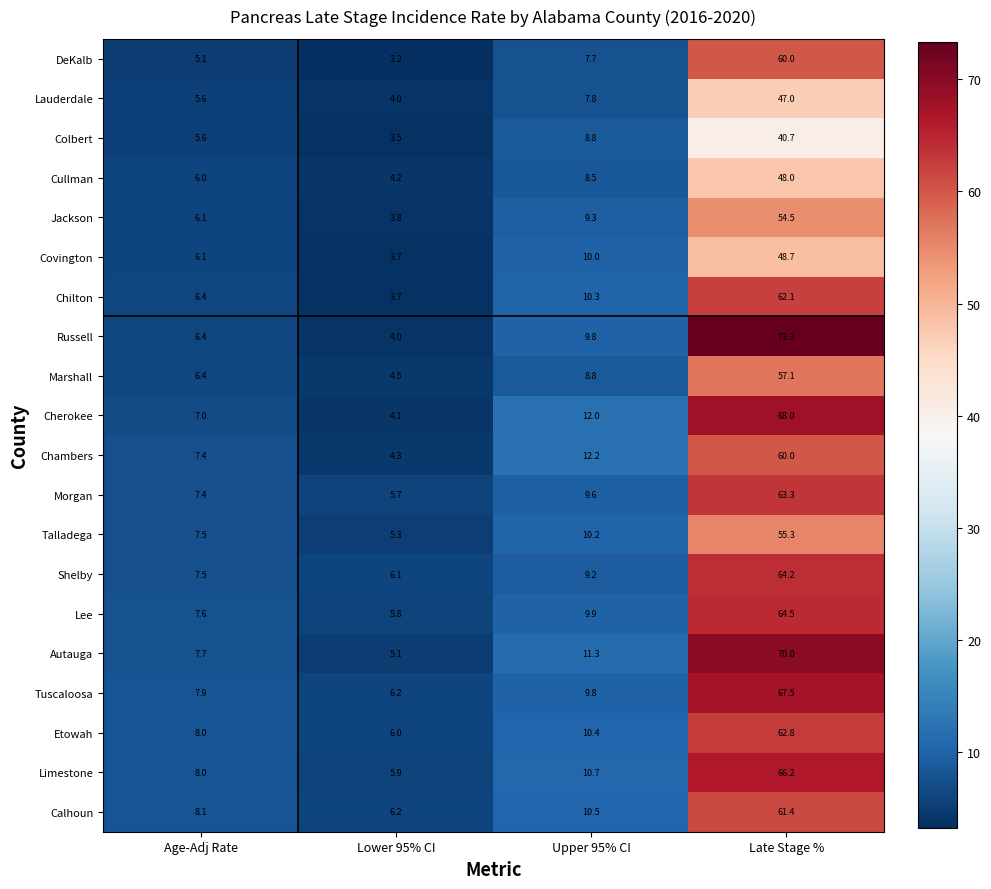

At which category does the chart reach its minimum across all series?

Lower 95% CI